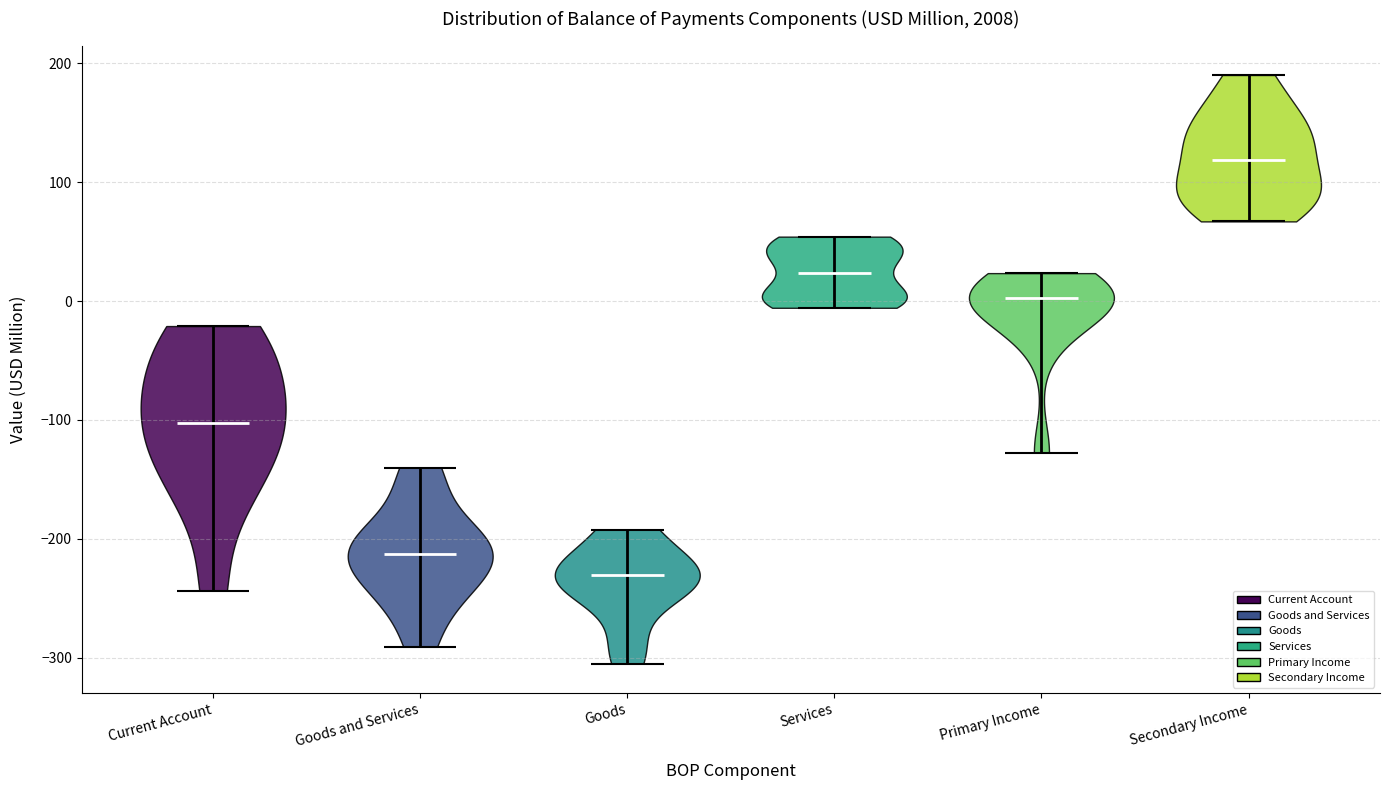

Reading left to right, read every violin against the y-axis: where its median line is, and the lowest and highest points it reaches. The values are not printed on the chart, so give them approximately, as read against the axis.

Current Account: median line -100, lowest point -240, highest point -20
Goods and Services: median line -210, lowest point -290, highest point -140
Goods: median line -230, lowest point -300, highest point -190
Services: median line 20, lowest point -10, highest point 50
Primary Income: median line 0, lowest point -130, highest point 20
Secondary Income: median line 120, lowest point 70, highest point 190